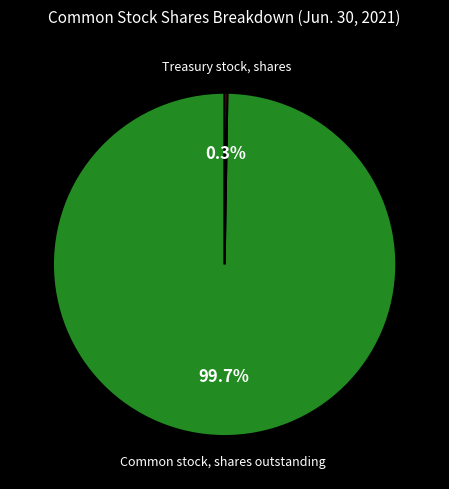

Does any single category account for the majority?

Yes